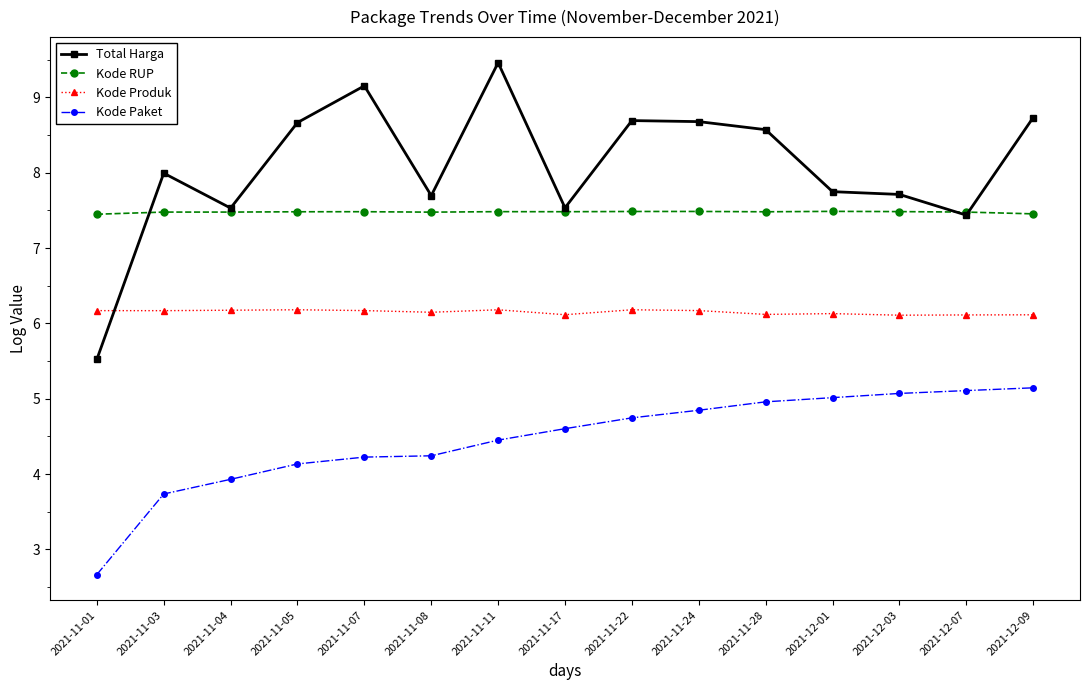

Is the value of Total Harga at 2021-11-03 greater than the value of Kode Paket at 2021-11-17?

Yes